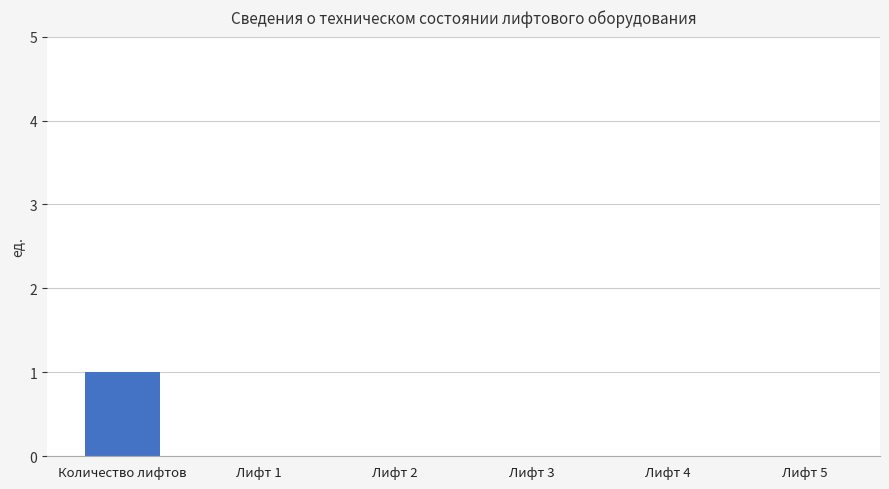

Is it true that the value at Лифт 3 is 0?

True